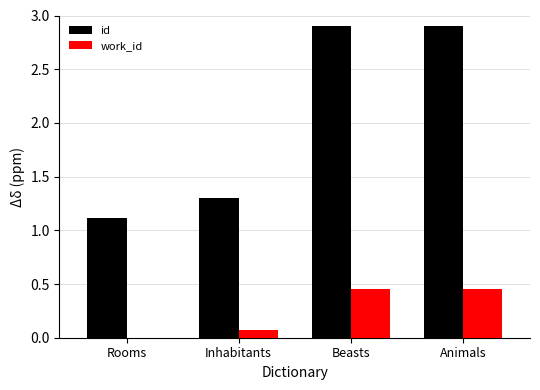

The work_id series shows -0.2 at Rooms. True or false?

False